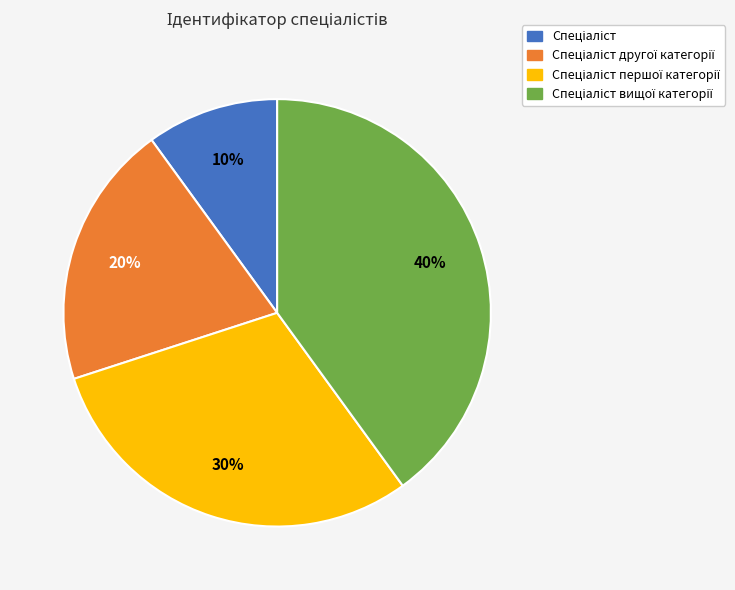

Does any single category account for the majority?

No